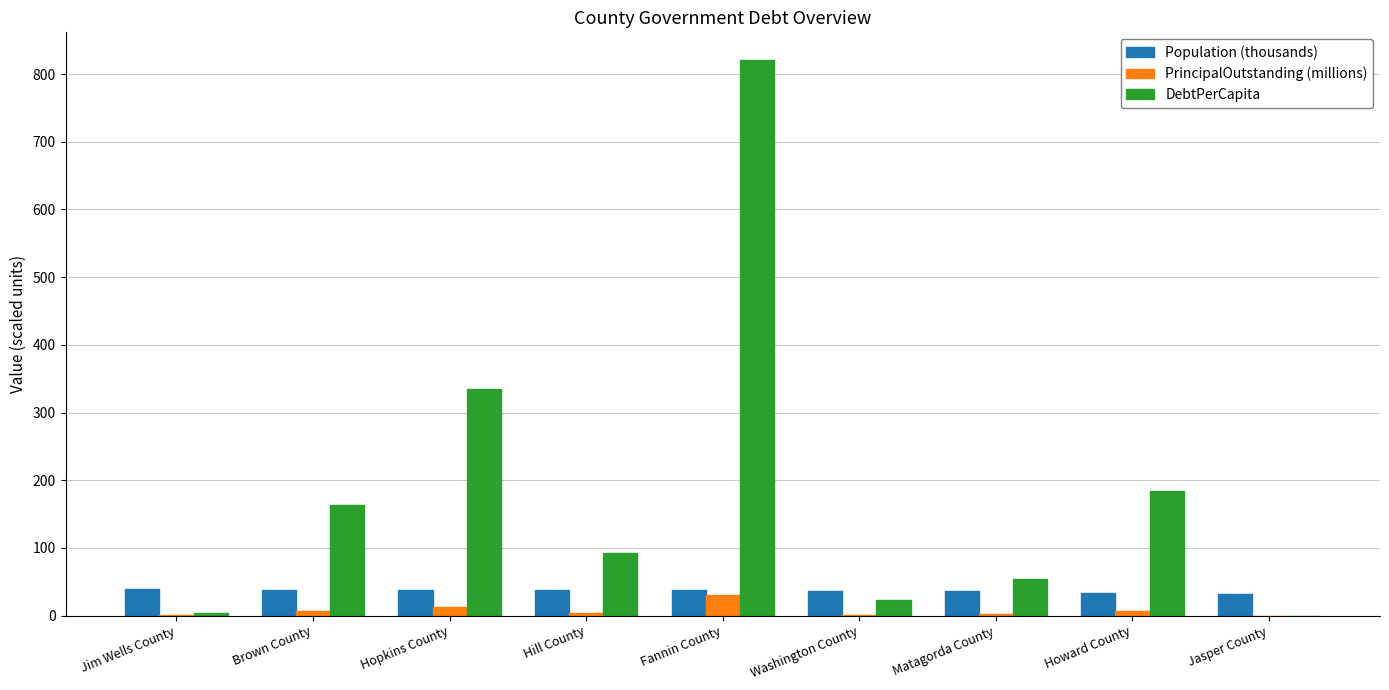

True or false: DebtPerCapita has a value of 334.6 at Hopkins County.

True